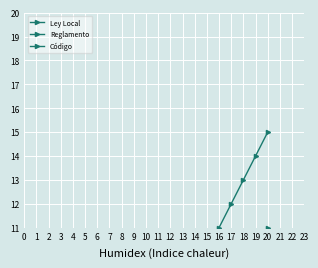

Between 4 and 10, which series saw the biggest shift?

Ley Local